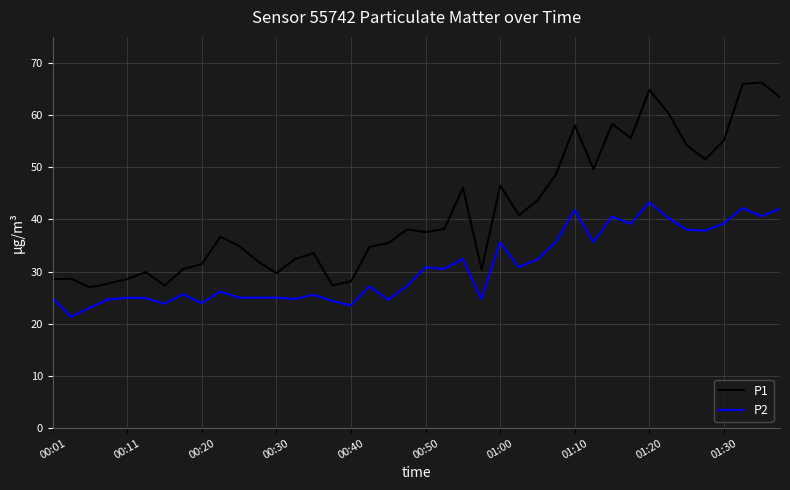

In P2, how many points are lower than both neighbors (excluding endpoints)?

14